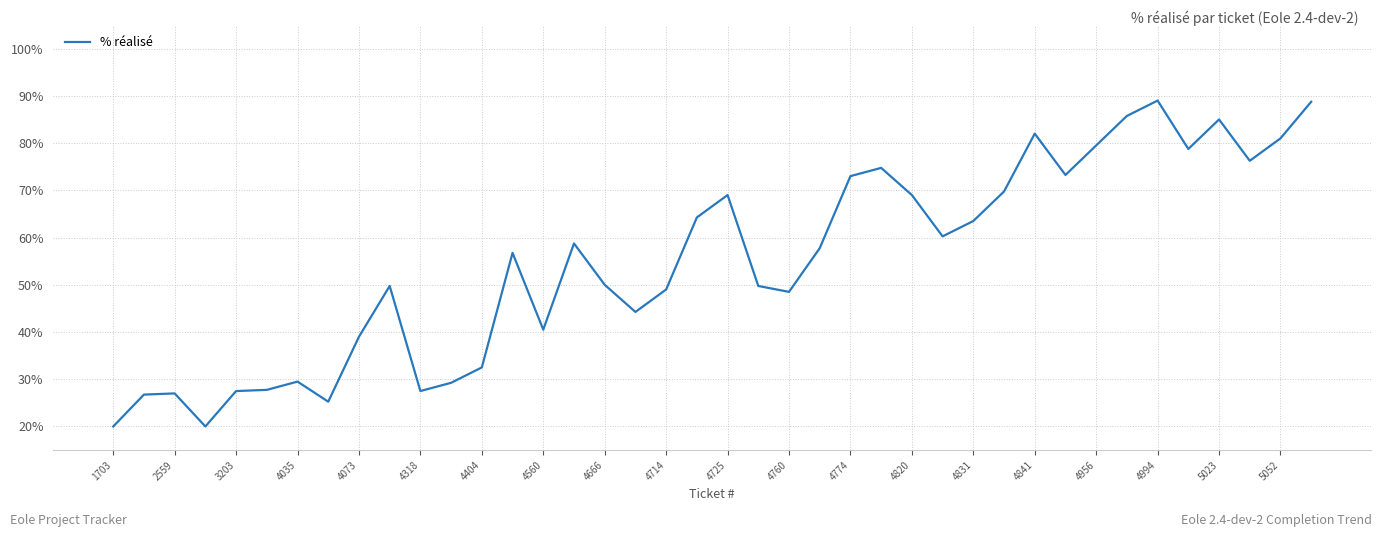

What is the greatest value displayed?

89.0